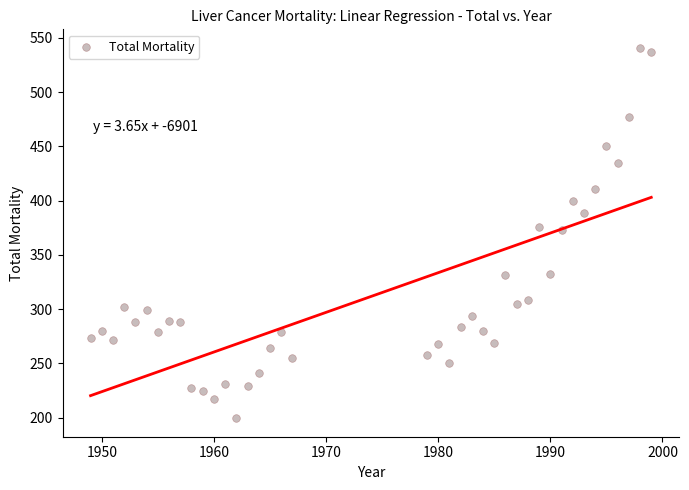

What is the range of Y values (max minus min)?

341.2